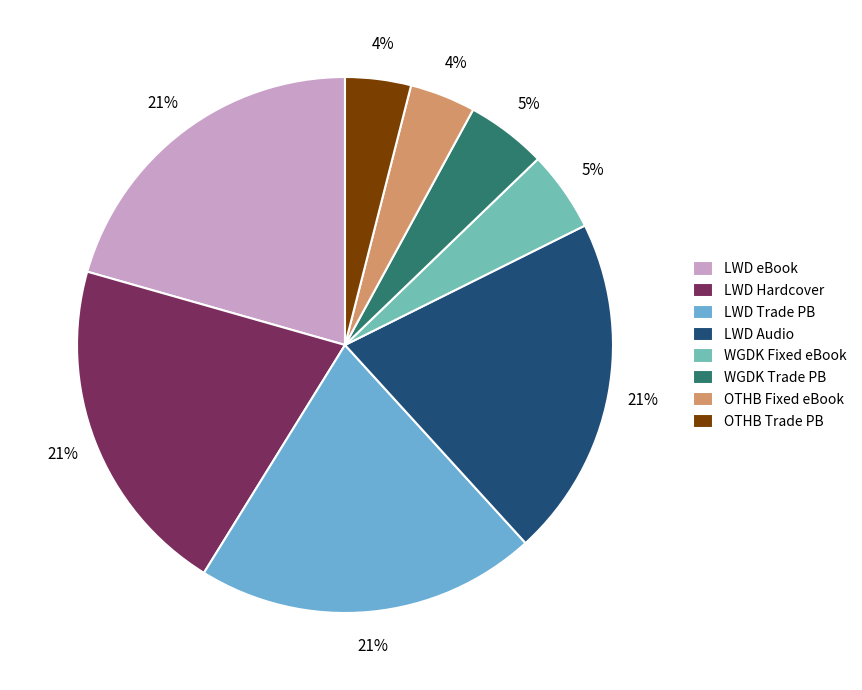

What percentage is the WGDK Trade PB slice, to the nearest percent?

5%